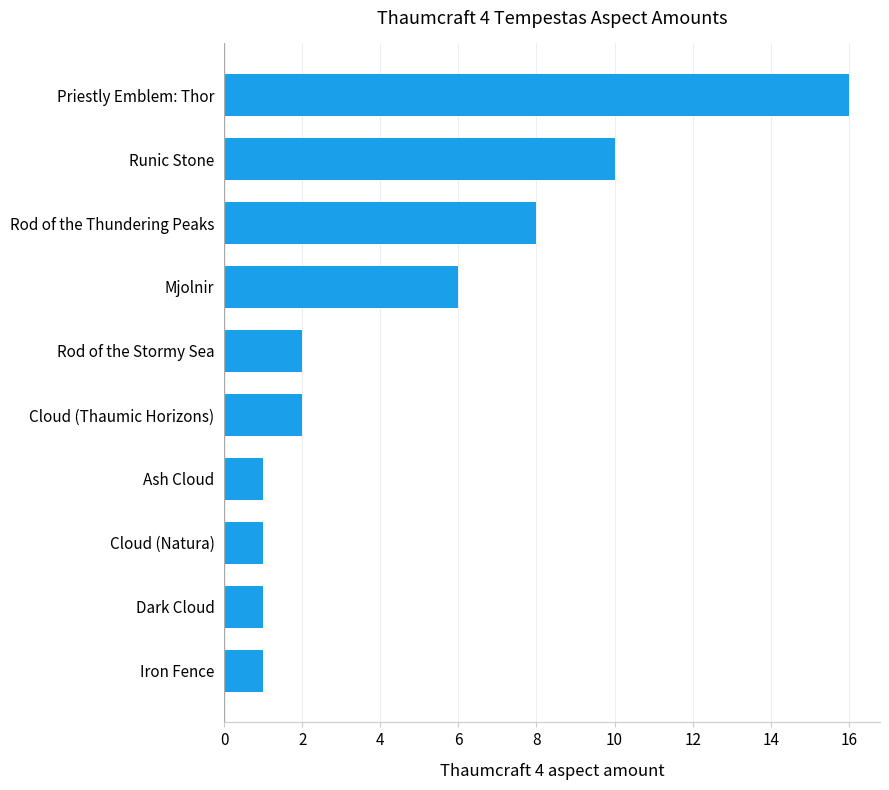

Which category has the highest value across all series?

Priestly Emblem: Thor